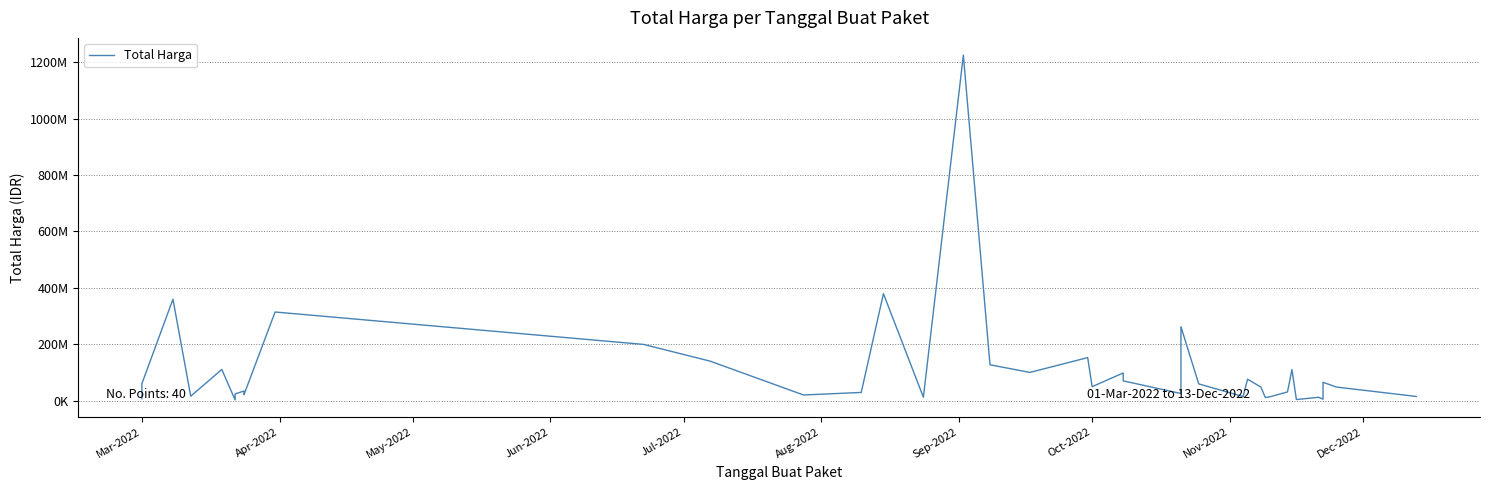

Reading left to right, transcribe all the data shown in this chart.

6936000	59935000	359500000	15787200	110389990	2395750	23680800	34132505	27720000	21231000	314121780	199200000	139800000	19950000	29000000	379075000	12000000	1224682000	127000000	100000000	152477000	49478000	98000000	70000000	25200000	262118150	59375000	14400000	75920000	48140000	11100000	13442000	30800000	110000000	3825000	11800000	5093000	65000000	48140000	14750000